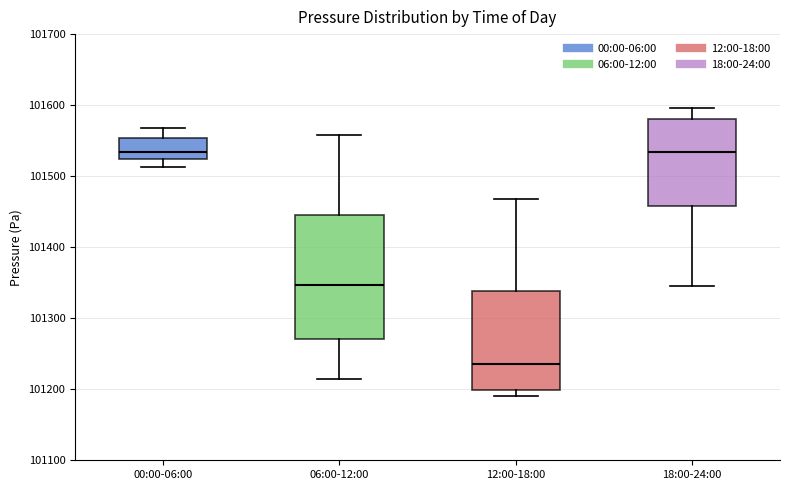

Reading left to right, transcribe this box plot: for each box, give where its median line is, the range the box spans, and where its two whiskers end, as read against the y-axis. The values are not printed on the chart, so give them approximately, as read against the axis.

00:00-06:00: median 101530, box 101520 to 101550, whiskers 101510 to 101570
06:00-12:00: median 101350, box 101270 to 101440, whiskers 101210 to 101560
12:00-18:00: median 101240, box 101200 to 101340, whiskers 101190 to 101470
18:00-24:00: median 101530, box 101460 to 101580, whiskers 101350 to 101600